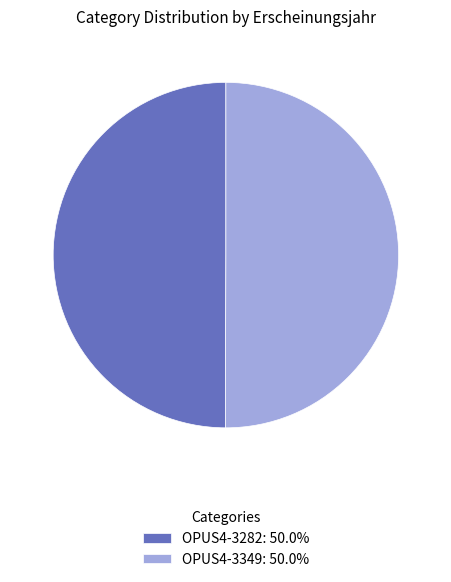

Do OPUS4-3282: 50.0% and OPUS4-3349: 50.0% together represent more than half of the pie?

Yes